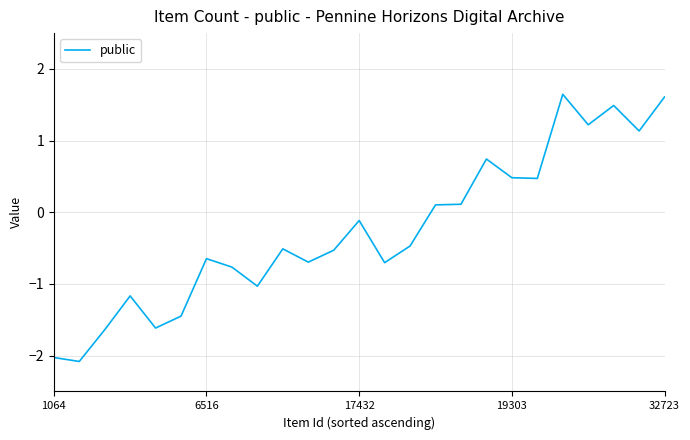

What is the smallest value displayed?

-2.1